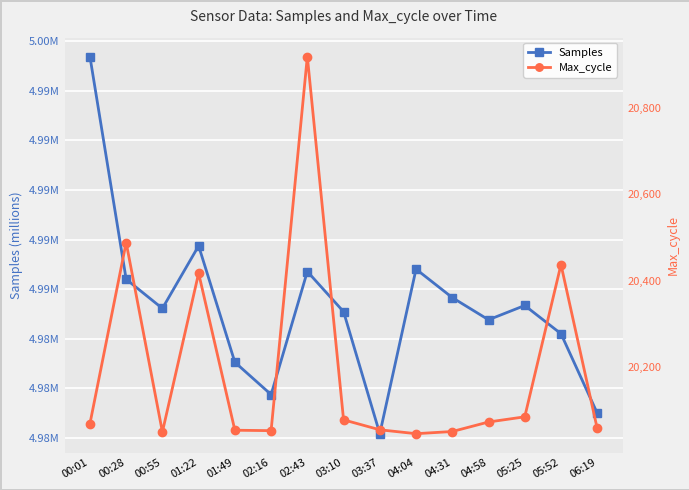

Reading left to right, transcribe all the data shown in this chart.

Samples: 00:01=4995389	00:28=4986400	00:55=4985221	01:22=4987748	01:49=4983050	02:16=4981745	02:43=4986712	03:10=4985089	03:37=4980166	04:04=4986807	04:31=4985659	04:58=4984763	05:25=4985340	05:52=4984200	06:19=4980996
Max_cycle: 00:01=20069	00:28=20488	00:55=20050	01:22=20417	01:49=20054	02:16=20053	02:43=20918	03:10=20078	03:37=20055	04:04=20046	04:31=20051	04:58=20073	05:25=20085	05:52=20437	06:19=20058